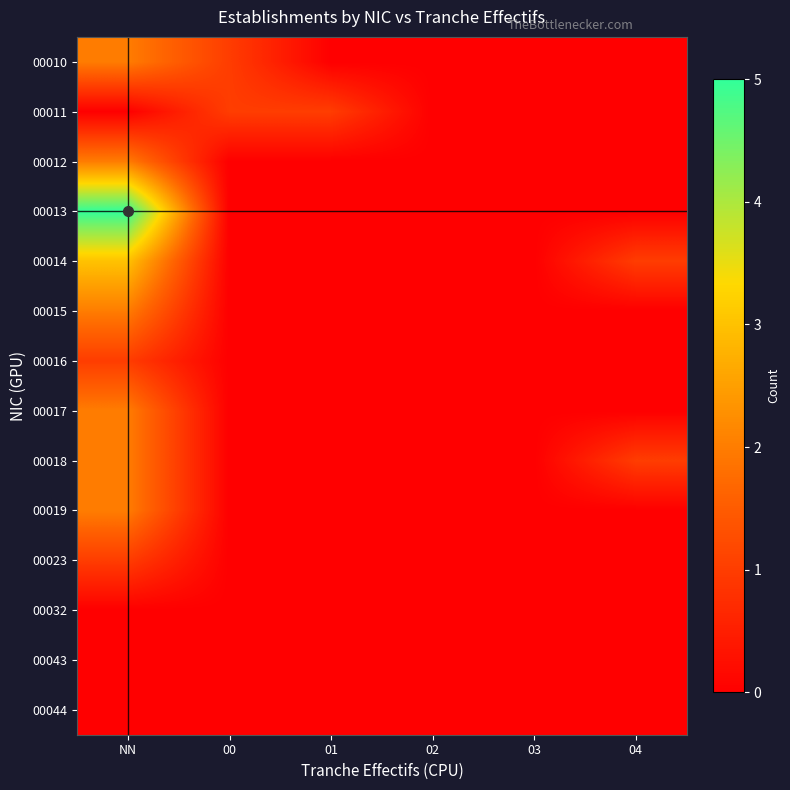

Which series has the largest total across all categories?

00013